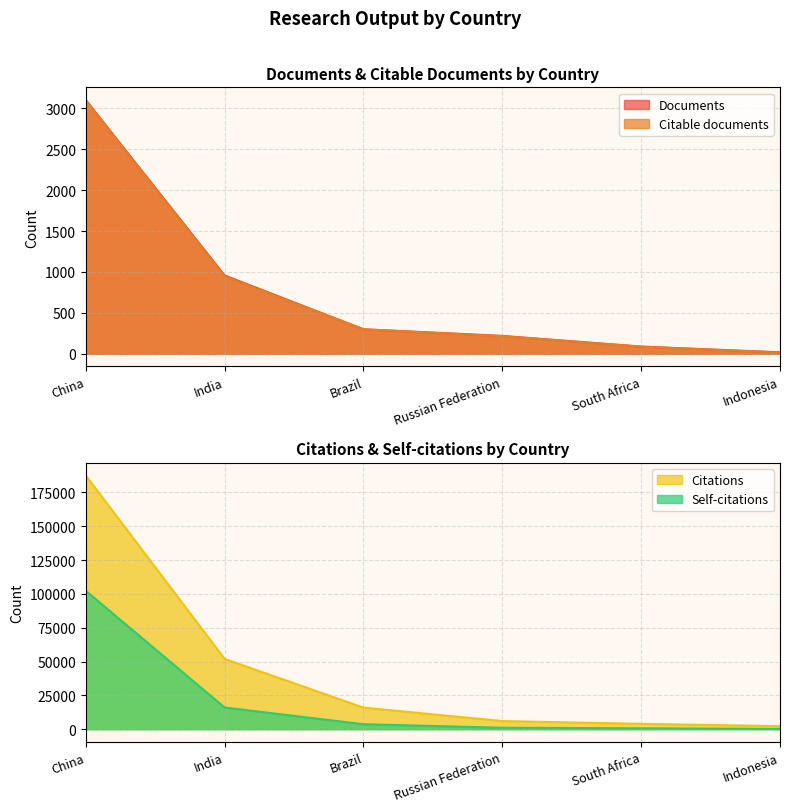

The Documents series shows 218 at Russian Federation. True or false?

True